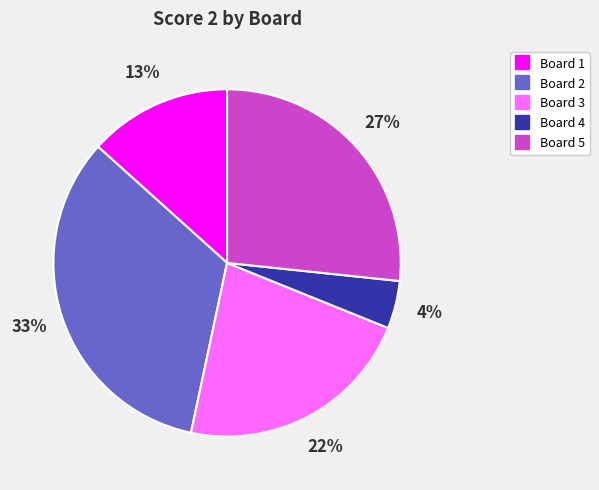

Is Board 4 the majority of the pie?

No